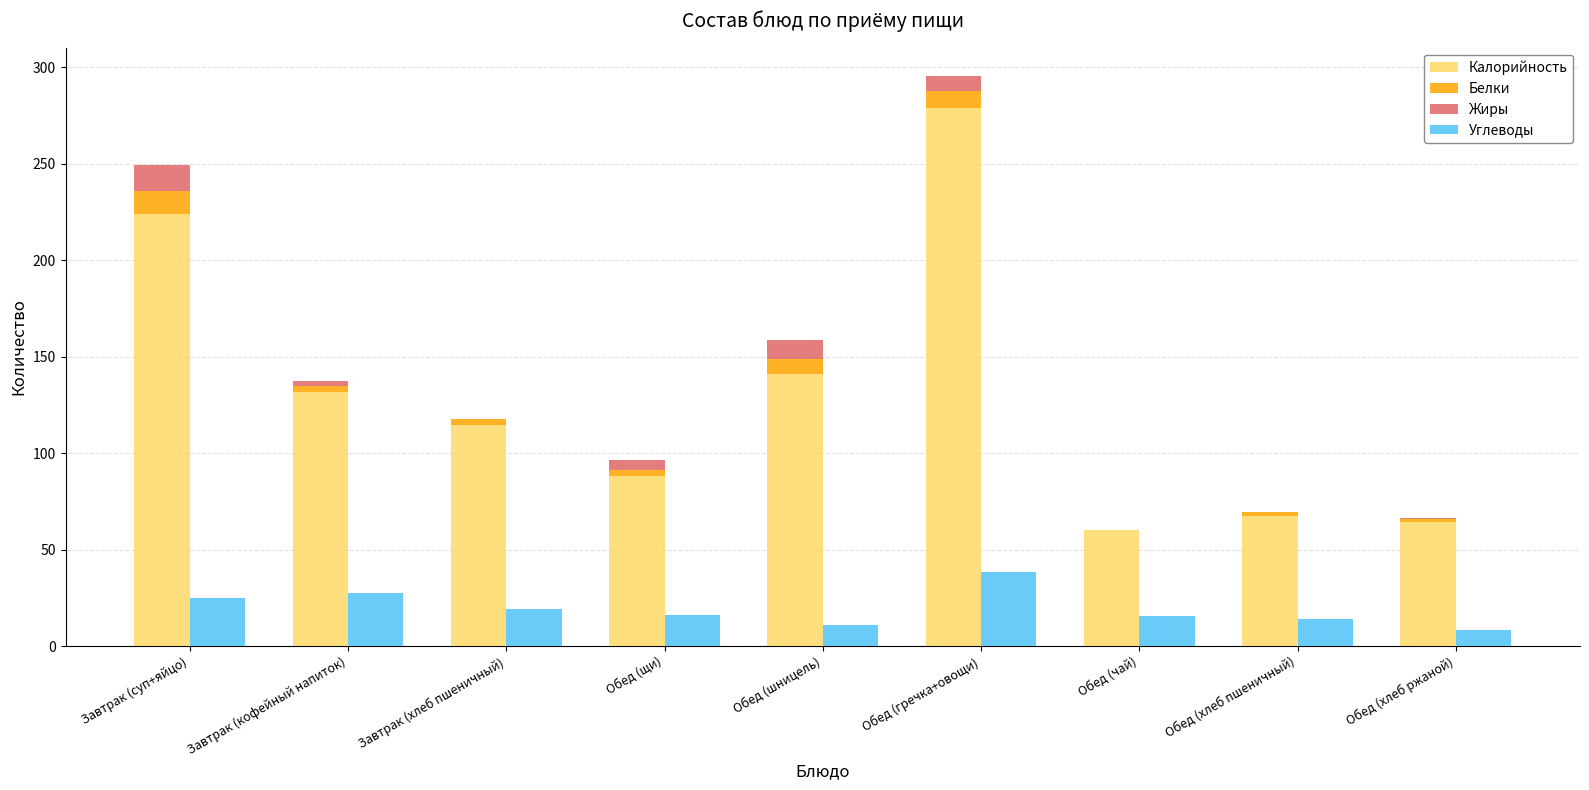

How many data points does each series have?

9